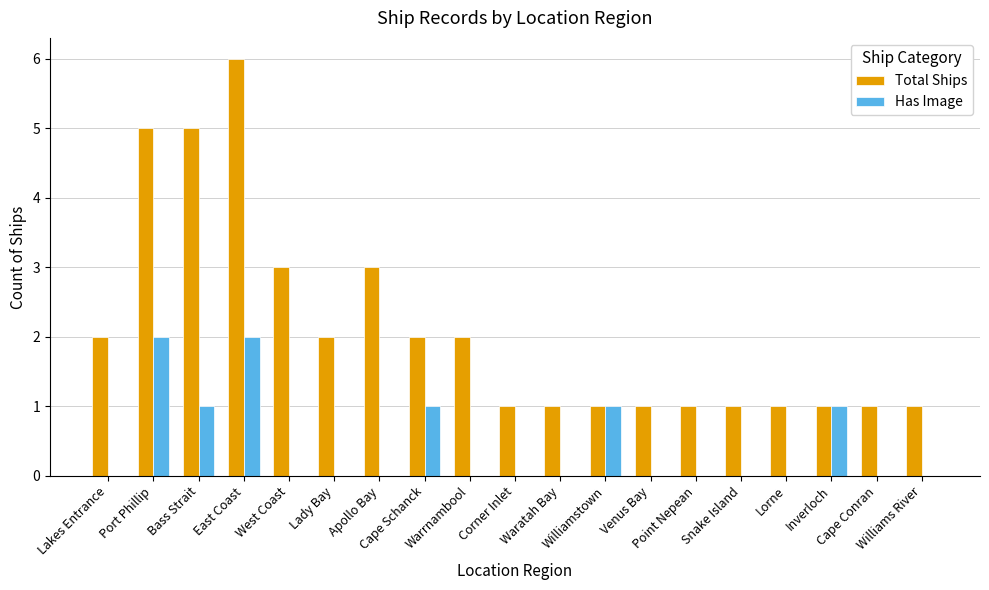

Which series changed the most between Snake Island and Inverloch?

Has Image